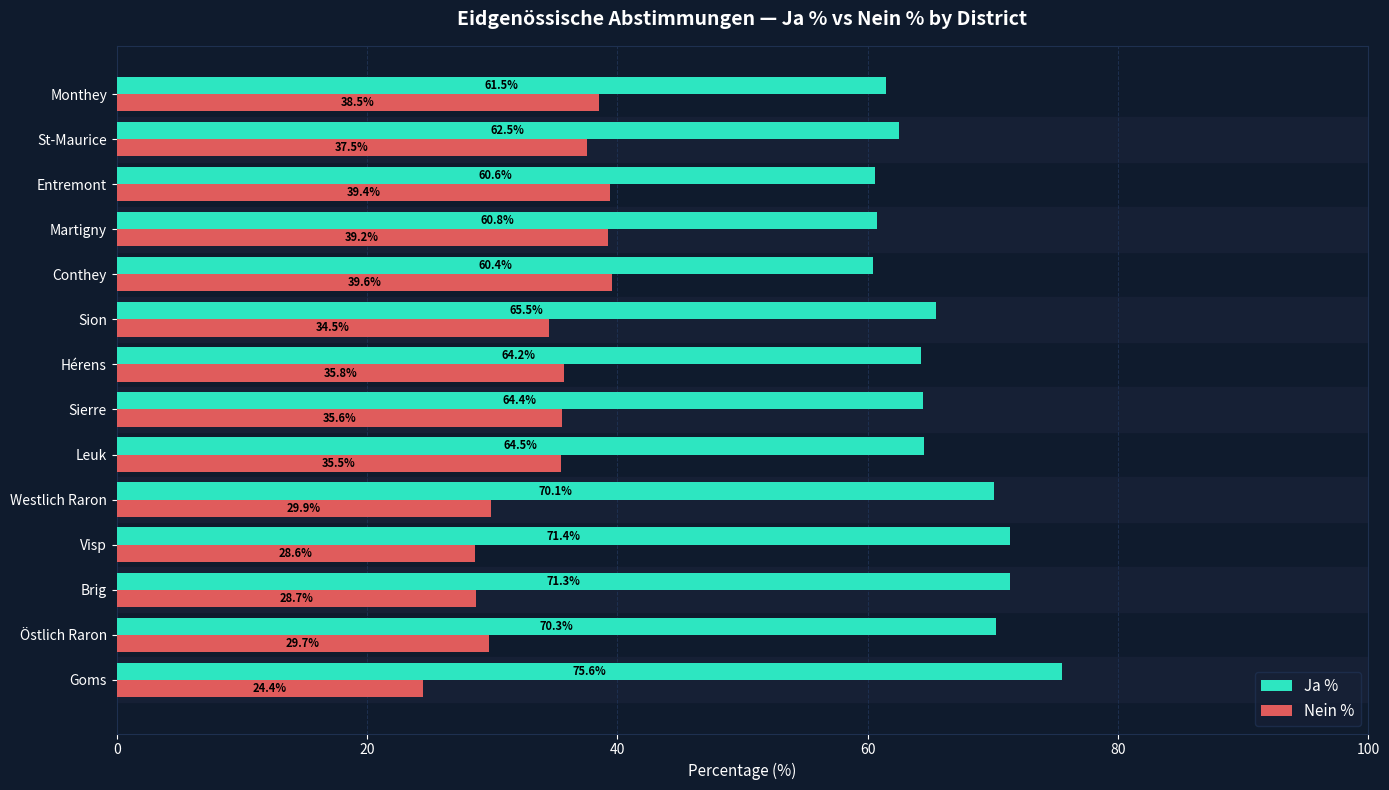

How many values in the Nein % series exceed 35?

8